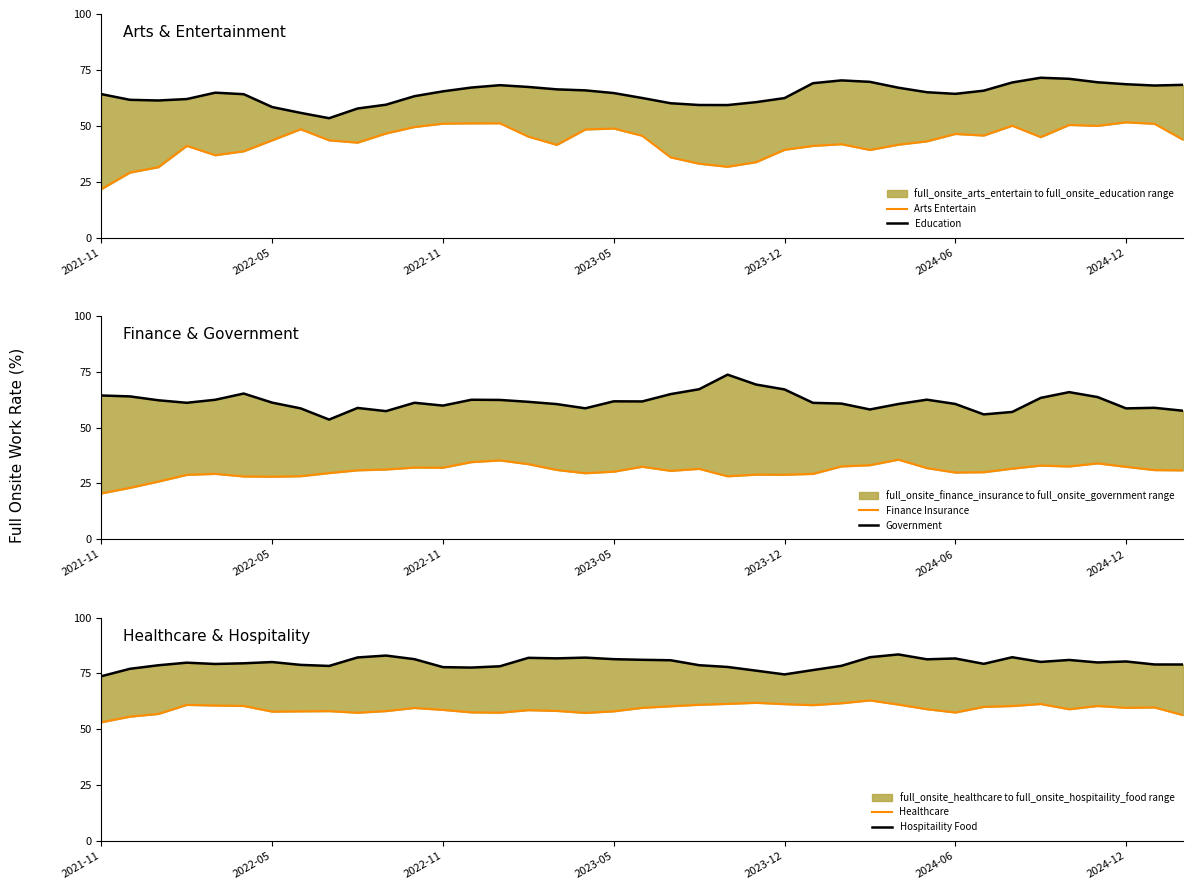

Is it true that Arts Entertain equals 14.7 at 33?

False